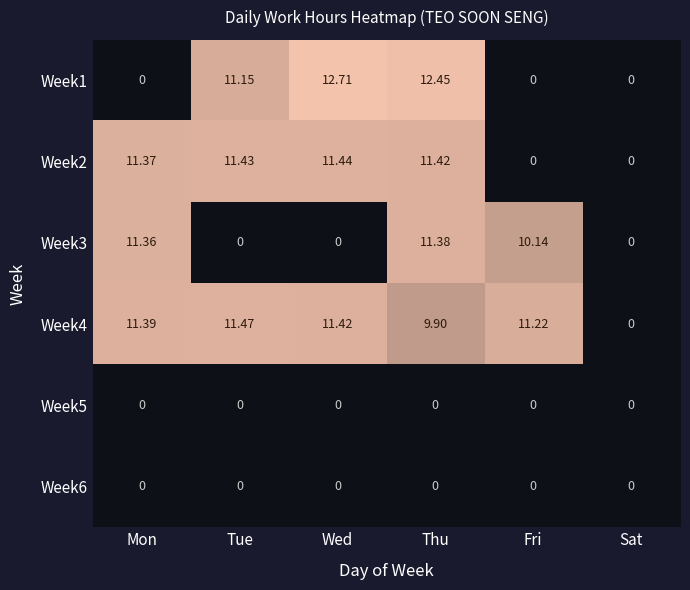

Where does the Week3 series first go above 10?

Mon